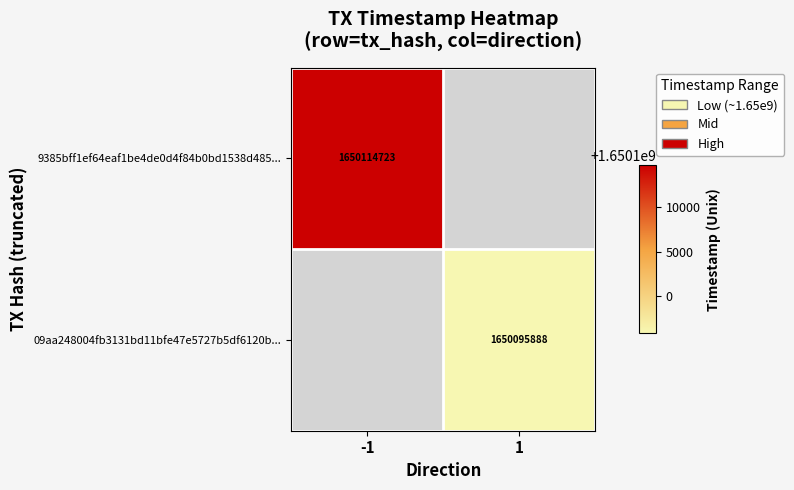

Which category has the lowest value across all series?

1